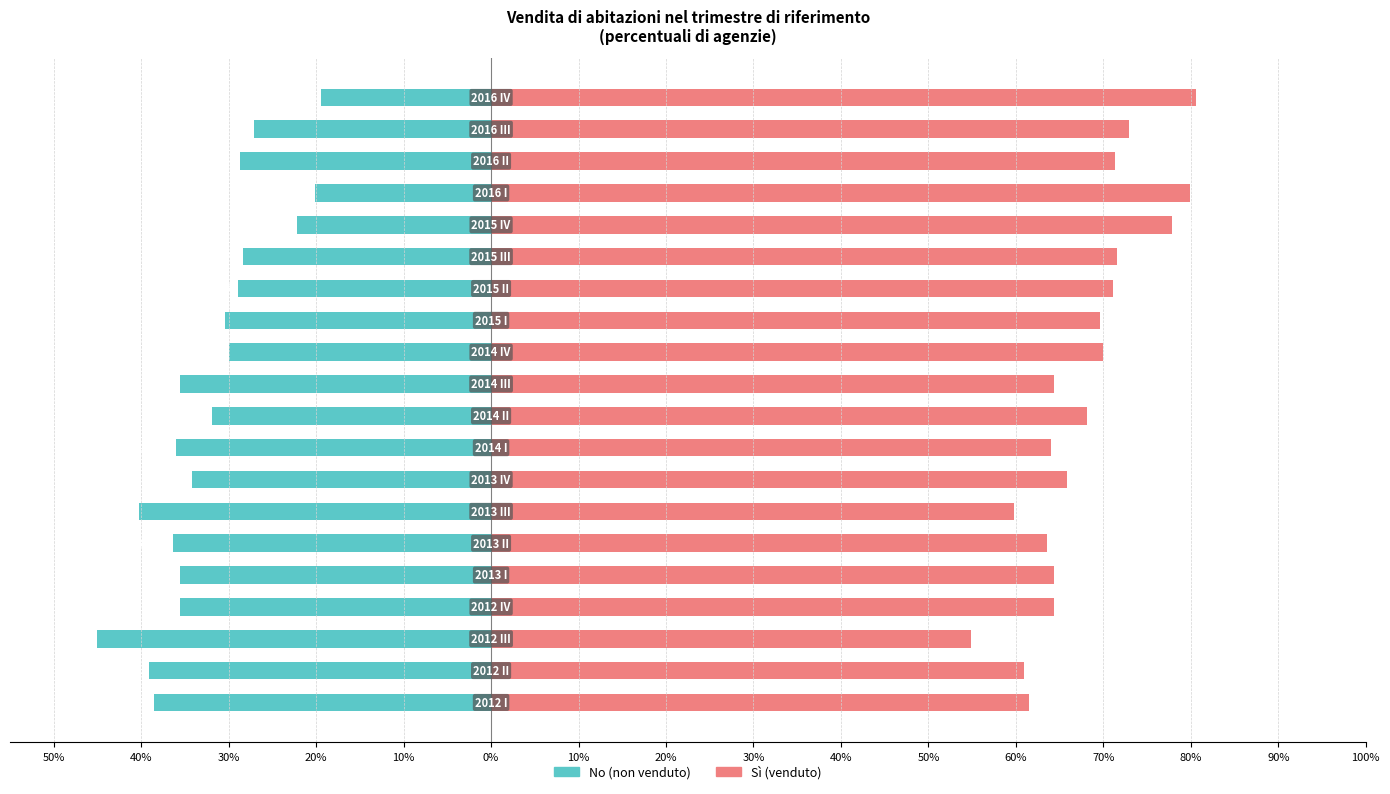

Reading right to left, extract all data points from this chart.

No (non venduto): -19.4	-27.1	-28.7	-20.1	-22.2	-28.4	-28.9	-30.4	-30.0	-35.6	-31.9	-36.0	-34.2	-40.2	-36.4	-35.6	-35.6	-45.1	-39.1	-38.5
Sì (venduto): 80.6	72.9	71.3	79.9	77.8	71.6	71.1	69.6	70.0	64.4	68.1	64.0	65.8	59.8	63.6	64.4	64.4	54.9	60.9	61.5